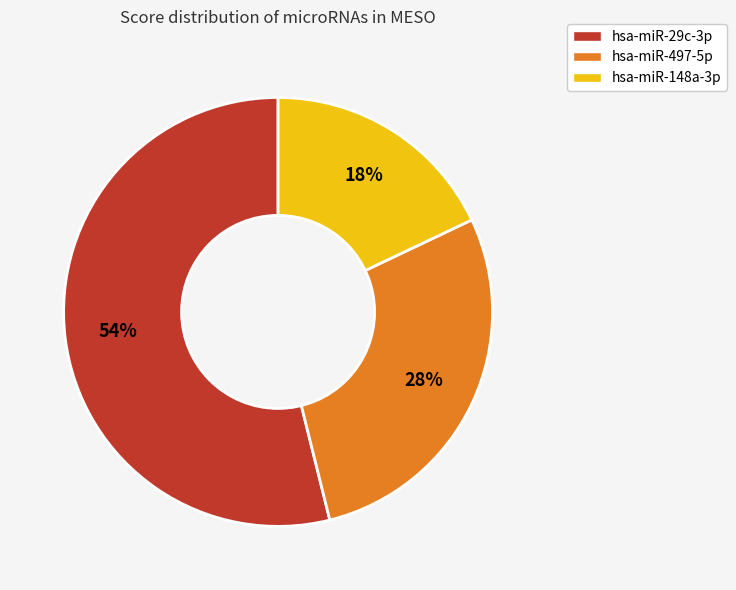

To the nearest percent, what is the difference between the hsa-miR-148a-3p and hsa-miR-497-5p slice percentages?

10%